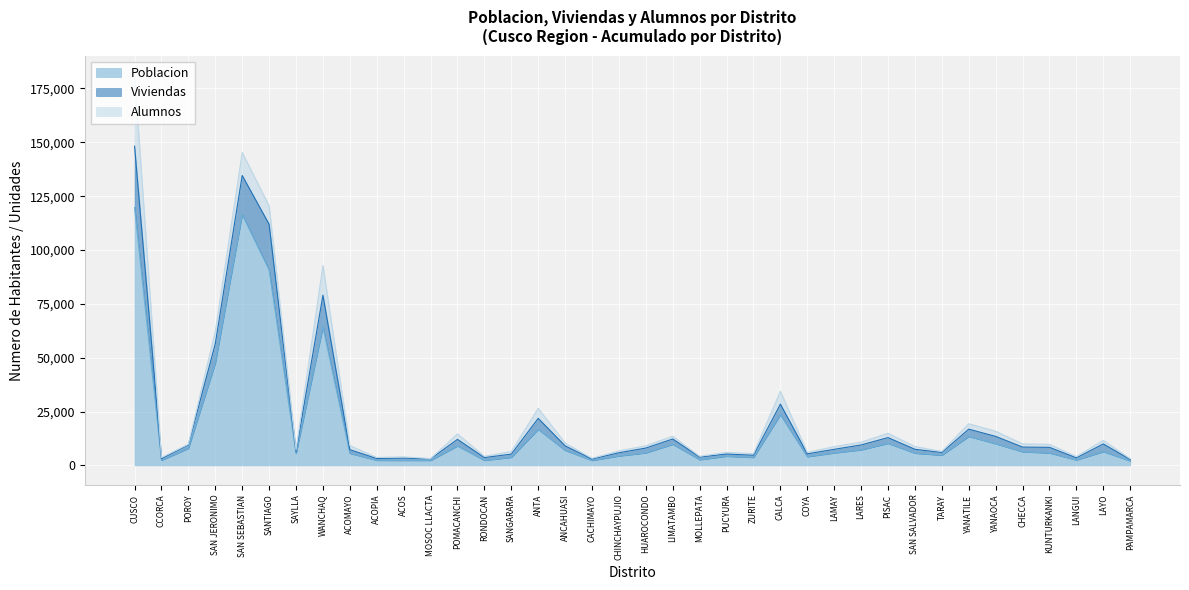

Where is Poblacion nearest to the value 60871?

WANCHAQ